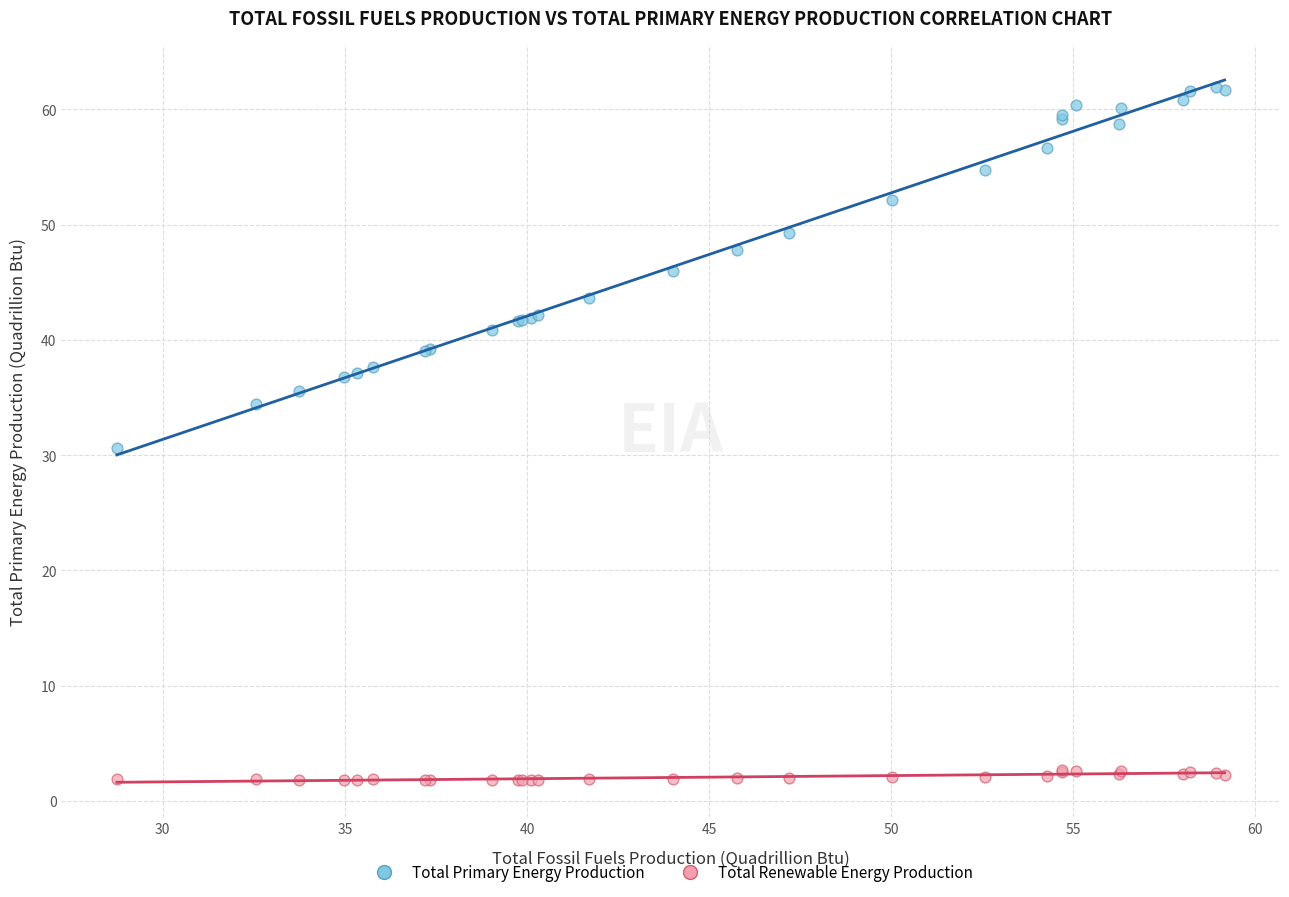

Which series has the largest Y range (max minus min)?

Total Primary Energy Production